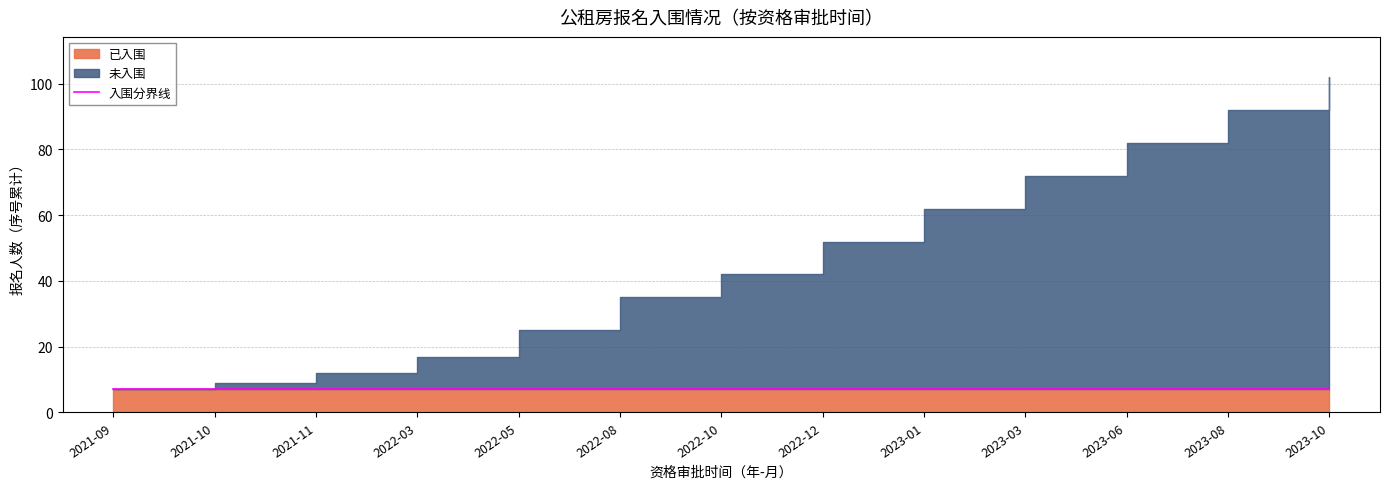

True or false: 未入围 has a value of 3 at 2021-11.

False